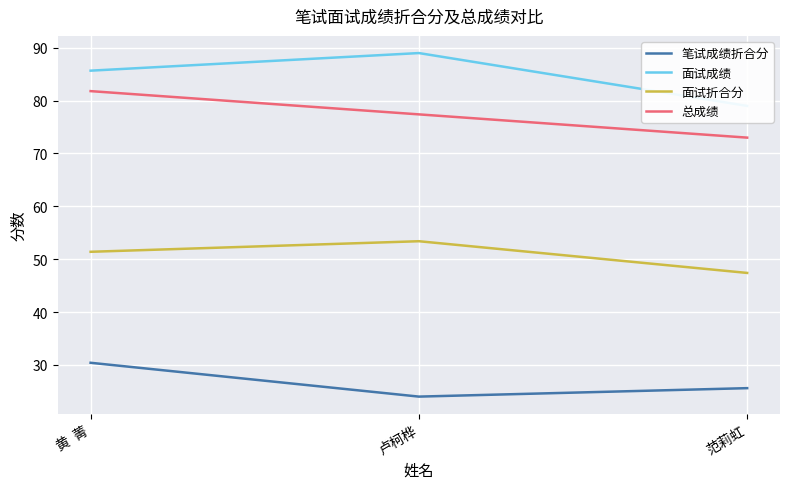

What position from the left is 黄  菁?

1